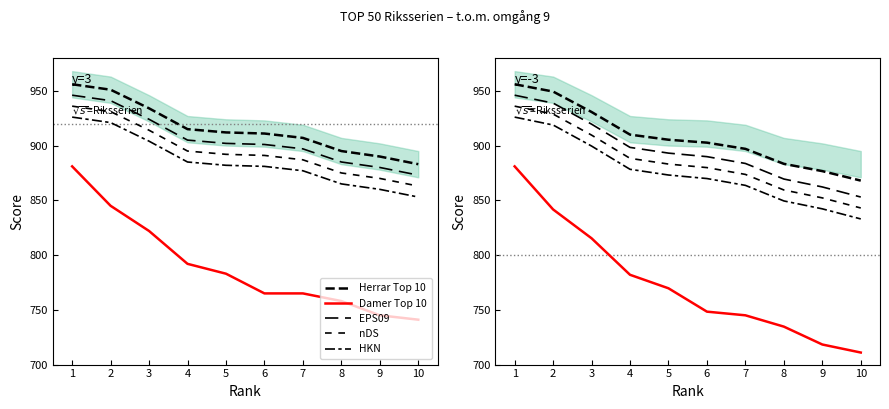

Does the chart have visible grid lines?

No